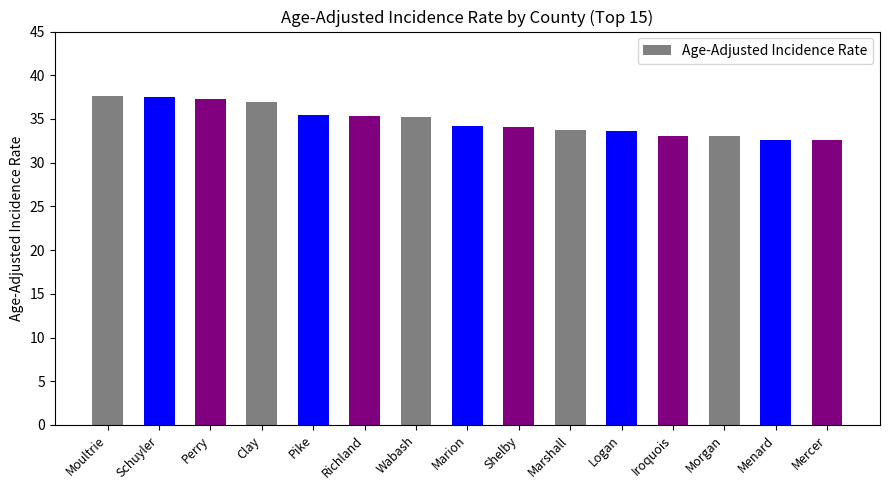

What is the minimum value shown in the chart?

32.6